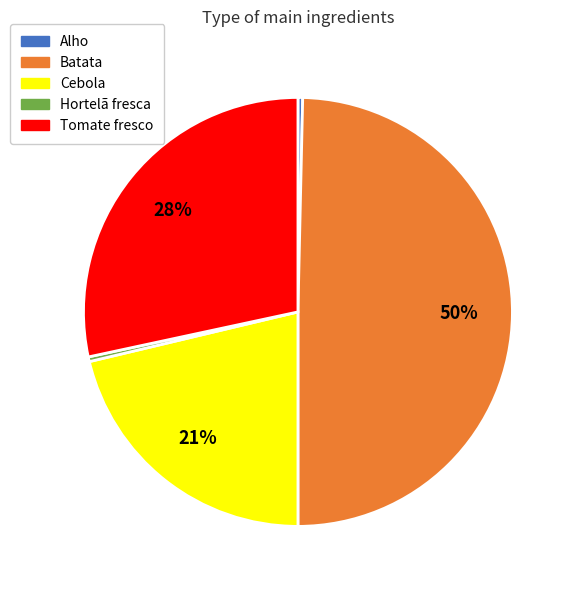

How many slices are in this pie chart?

5